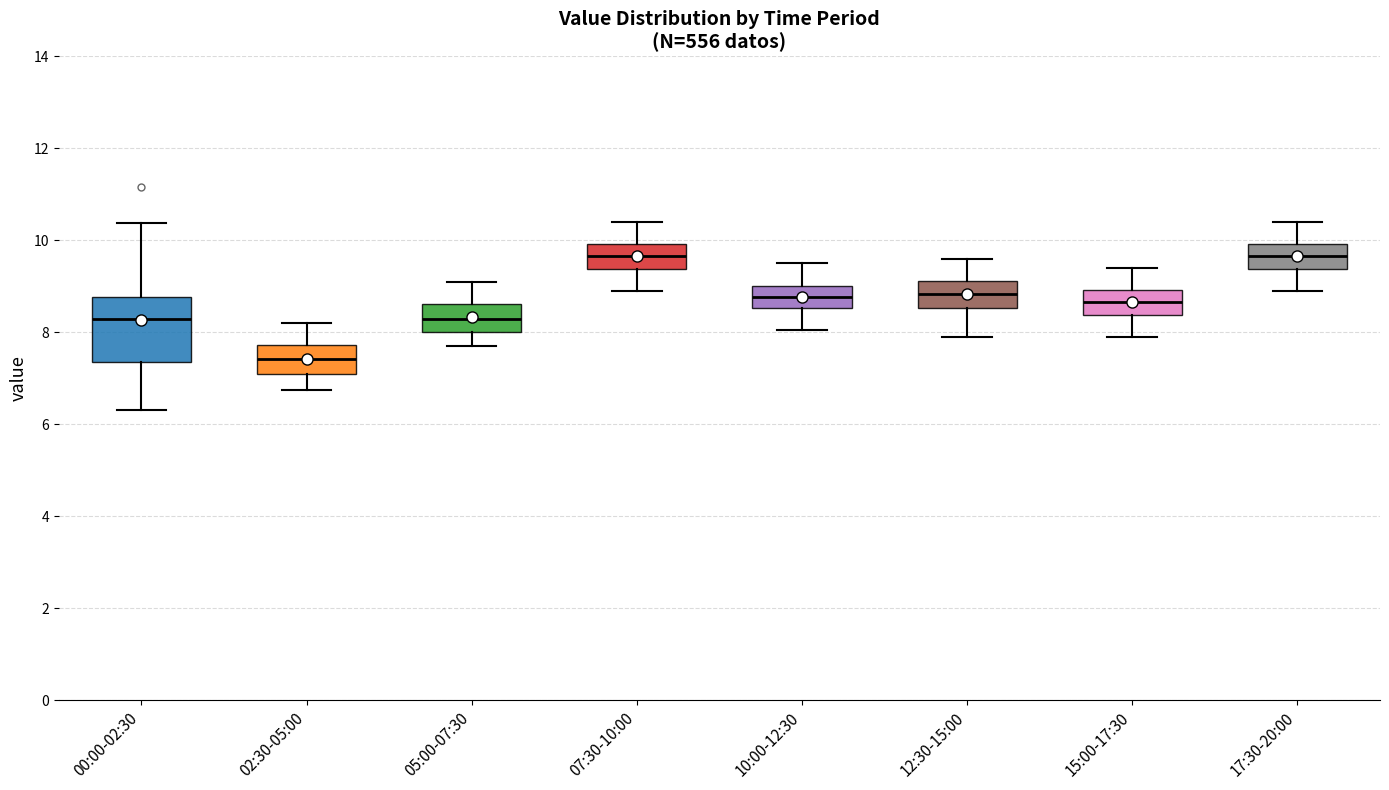

Reading left to right, transcribe this box plot: for each box, give where its median line is, the range the box spans, and where its two whiskers end, as read against the y-axis. The values are not printed on the chart, so give them approximately, as read against the axis.

00:00-02:30: median 8.2, box 7.4 to 8.8, whiskers 6.4 to 10.4
02:30-05:00: median 7.4, box 7.2 to 7.8, whiskers 6.8 to 8.2
05:00-07:30: median 8.4, box 8.0 to 8.6, whiskers 7.8 to 9.2
07:30-10:00: median 9.6, box 9.4 to 10.0, whiskers 9.0 to 10.4
10:00-12:30: median 8.8, box 8.6 to 9.0, whiskers 8.0 to 9.6
12:30-15:00: median 8.8, box 8.6 to 9.2, whiskers 8.0 to 9.6
15:00-17:30: median 8.6, box 8.4 to 9.0, whiskers 8.0 to 9.4
17:30-20:00: median 9.6, box 9.4 to 10.0, whiskers 9.0 to 10.4